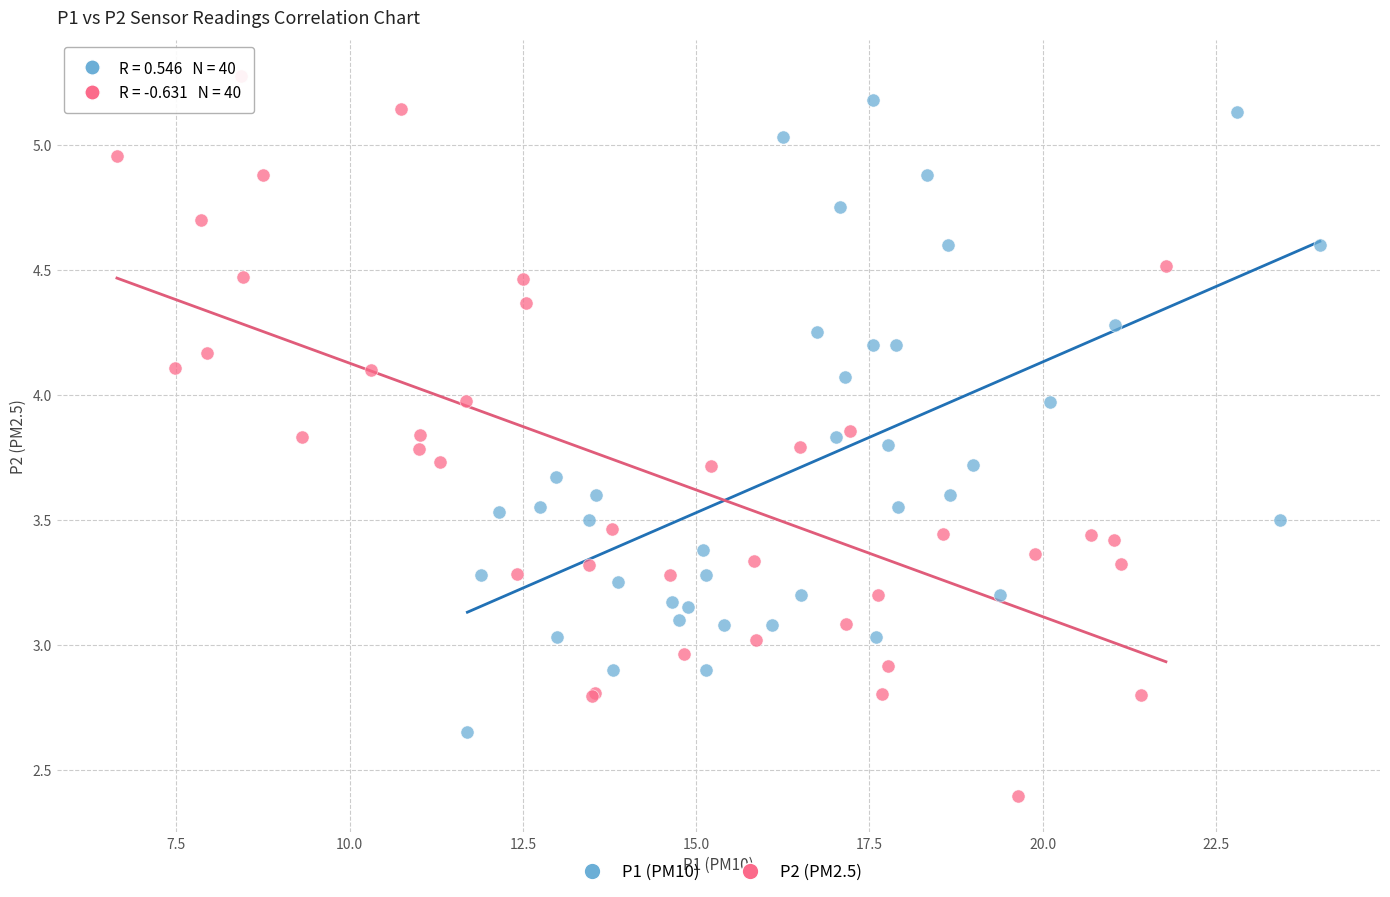

Which series contains the lowest Y value?

P2 (PM2.5)